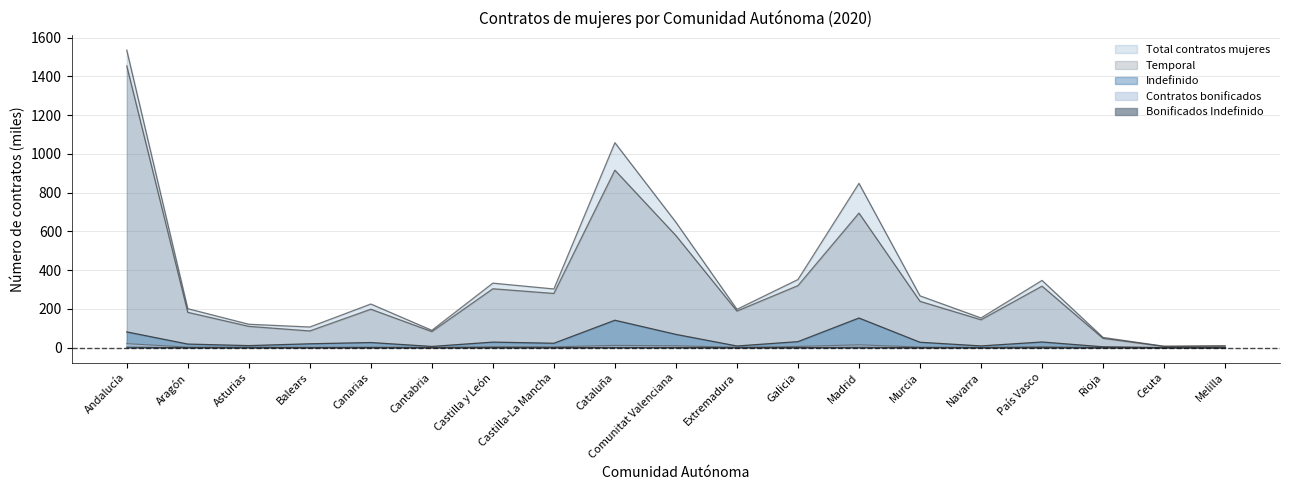

List the labels in order of Indefinido value, largest first.

Madrid, Cataluña, Andalucía, Comunitat Valenciana, Galicia, País Vasco, Castilla y León, Murcia, Canarias, Castilla-La Mancha, Balears, Aragón, Asturias, Navarra, Extremadura, Cantabria, Rioja, Ceuta, Melilla